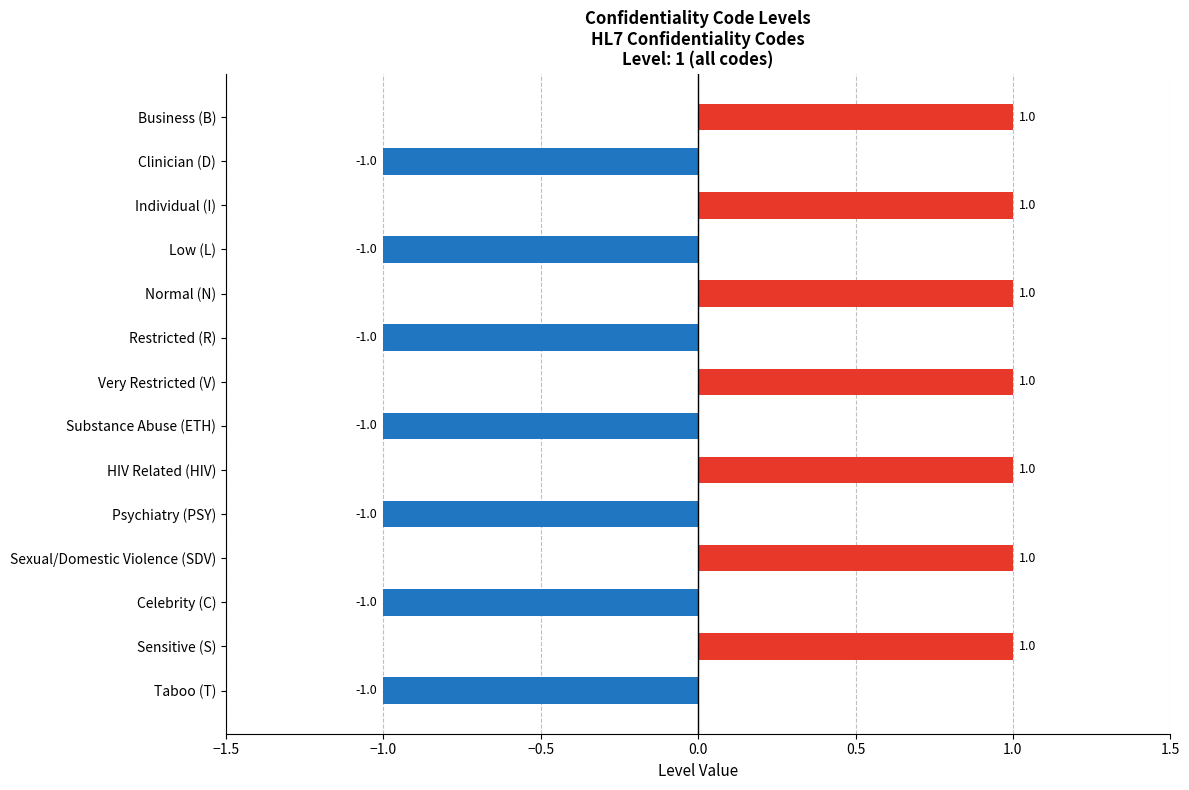

How many values are between -1 and 1?

14